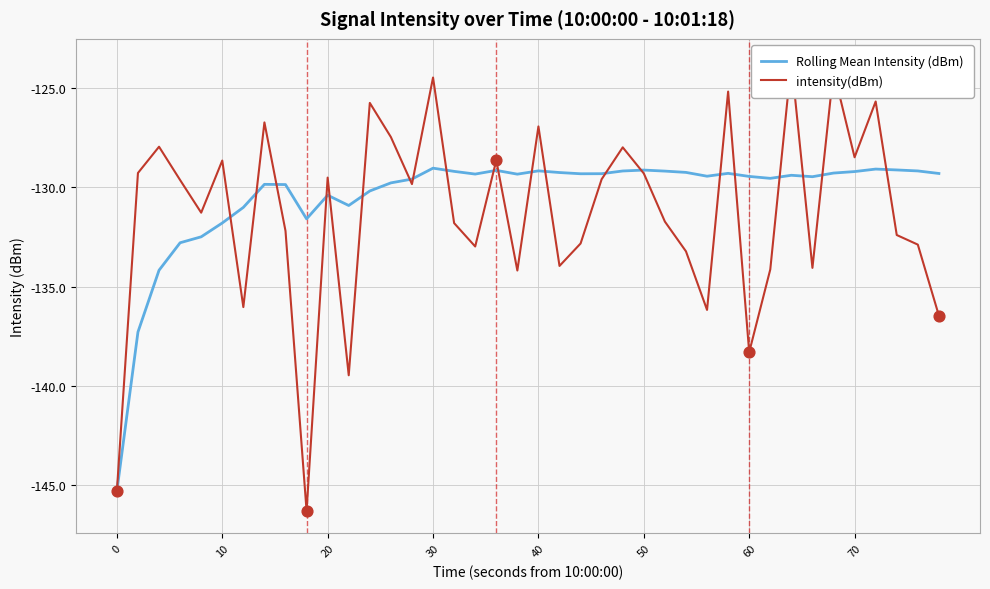

The Rolling Mean Intensity (dBm) series shows -67.9 at 60. True or false?

False